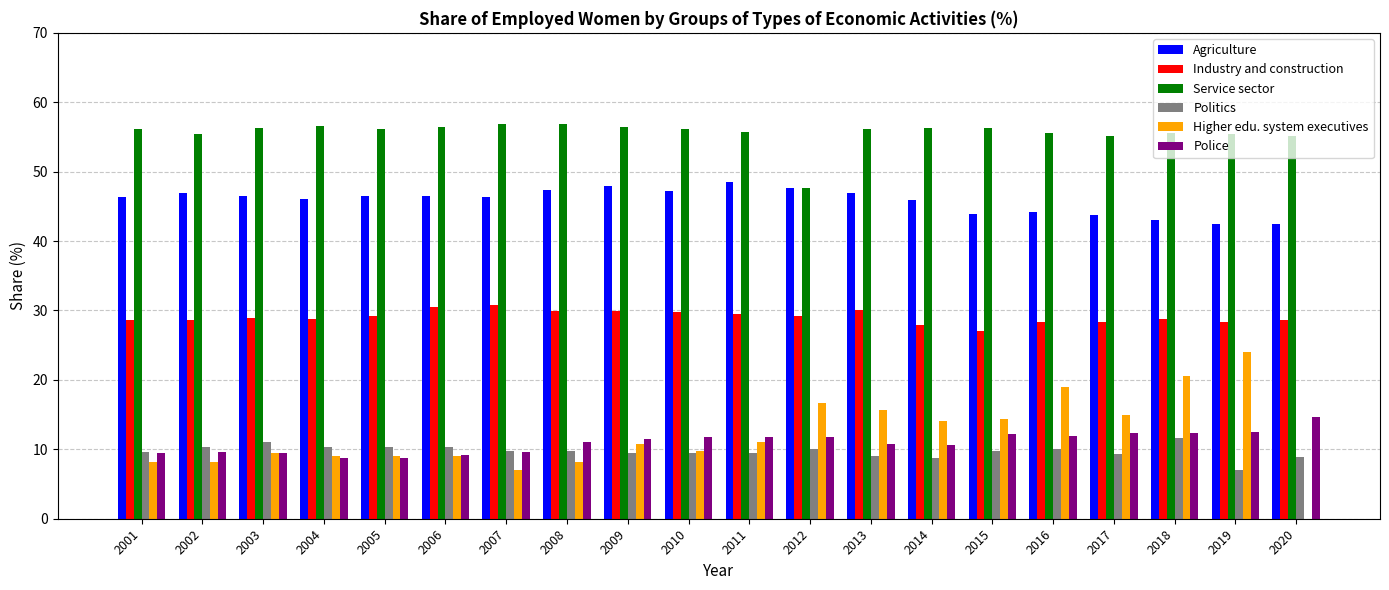

What is the greatest value displayed?

56.9